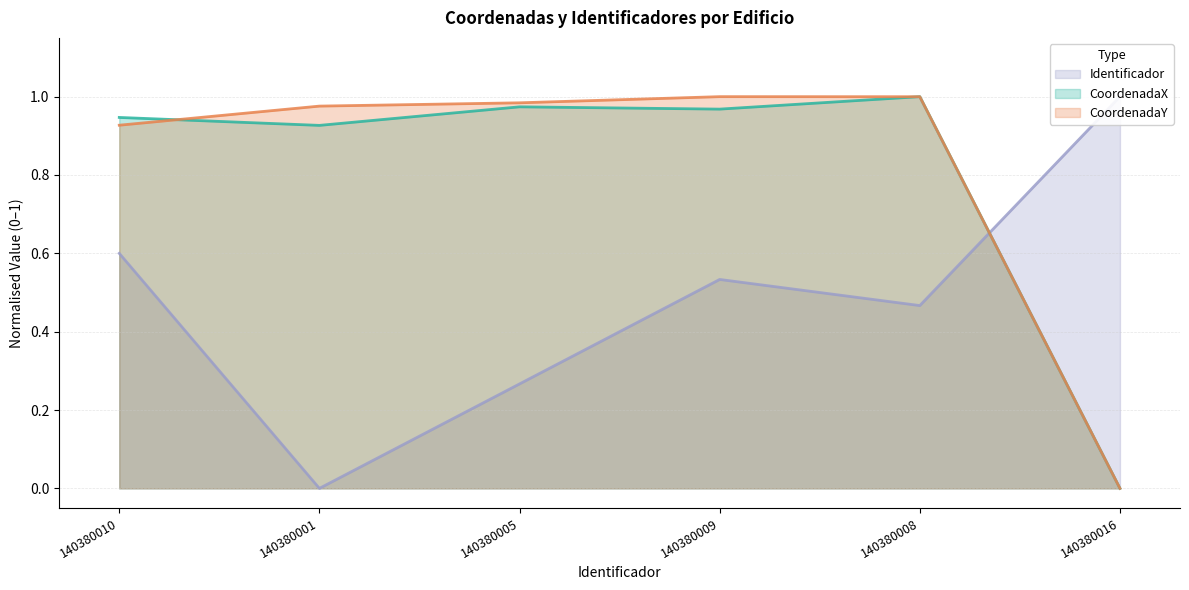

After their last crossing, which series has the higher values: CoordenadaY or Identificador?

Identificador